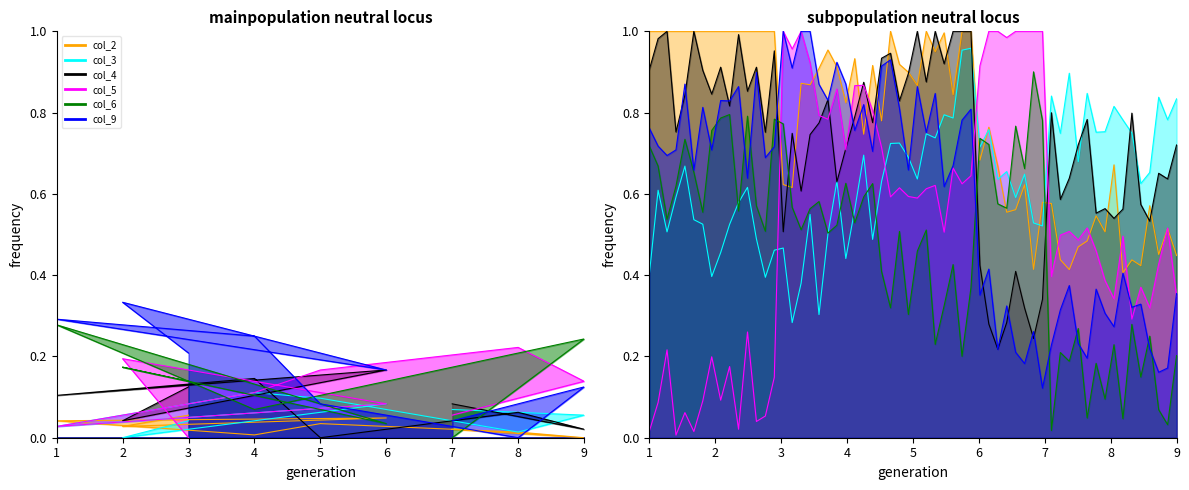

True or false: col_2 has a value of 0.1 at 3.

False